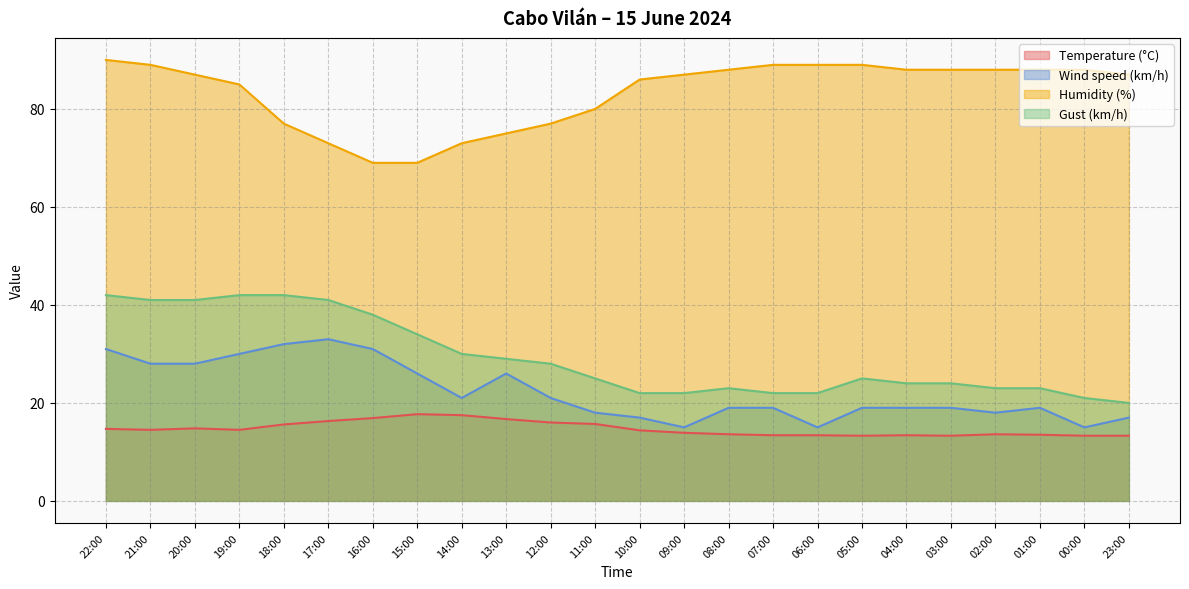

Reading left to right, what are all the values shown in this chart?

Temperature (°C): 22:00=14.7	21:00=14.5	20:00=14.8	19:00=14.5	18:00=15.6	17:00=16.3	16:00=16.9	15:00=17.7	14:00=17.5	13:00=16.7	12:00=16.0	11:00=15.7	10:00=14.4	09:00=13.9	08:00=13.6	07:00=13.4	06:00=13.4	05:00=13.3	04:00=13.4	03:00=13.3	02:00=13.6	01:00=13.5	00:00=13.3	23:00=13.3
Wind speed (km/h): 22:00=31.0	21:00=28.0	20:00=28.0	19:00=30.0	18:00=32.0	17:00=33.0	16:00=31.0	15:00=26.0	14:00=21.0	13:00=26.0	12:00=21.0	11:00=18.0	10:00=17.0	09:00=15.0	08:00=19.0	07:00=19.0	06:00=15.0	05:00=19.0	04:00=19.0	03:00=19.0	02:00=18.0	01:00=19.0	00:00=15.0	23:00=17.0
Humidity (%): 22:00=90.0	21:00=89.0	20:00=87.0	19:00=85.0	18:00=77.0	17:00=73.0	16:00=69.0	15:00=69.0	14:00=73.0	13:00=75.0	12:00=77.0	11:00=80.0	10:00=86.0	09:00=87.0	08:00=88.0	07:00=89.0	06:00=89.0	05:00=89.0	04:00=88.0	03:00=88.0	02:00=88.0	01:00=88.0	00:00=88.0	23:00=87.0
Gust (km/h): 22:00=42.0	21:00=41.0	20:00=41.0	19:00=42.0	18:00=42.0	17:00=41.0	16:00=38.0	15:00=34.0	14:00=30.0	13:00=29.0	12:00=28.0	11:00=25.0	10:00=22.0	09:00=22.0	08:00=23.0	07:00=22.0	06:00=22.0	05:00=25.0	04:00=24.0	03:00=24.0	02:00=23.0	01:00=23.0	00:00=21.0	23:00=20.0